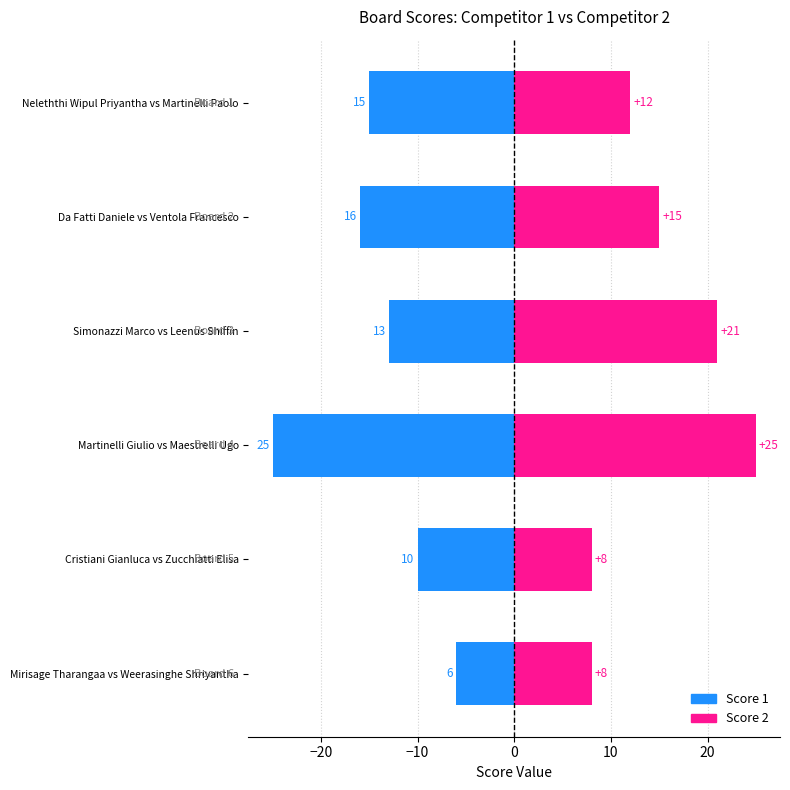

What are all the series names shown in the legend?

Score 1, Score 2